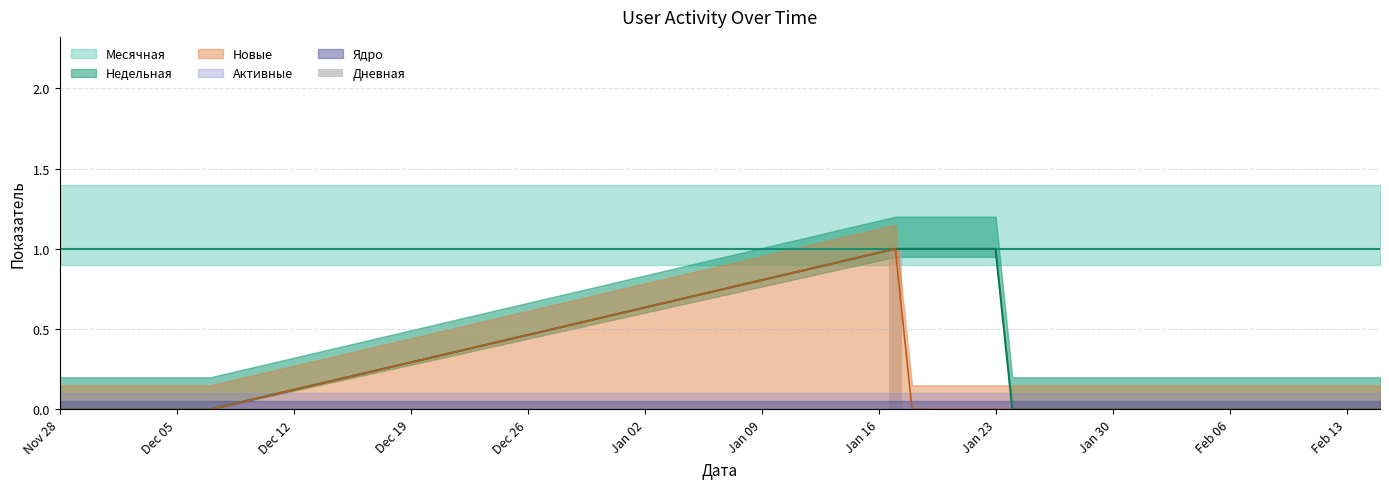

What is the greatest value displayed?

1